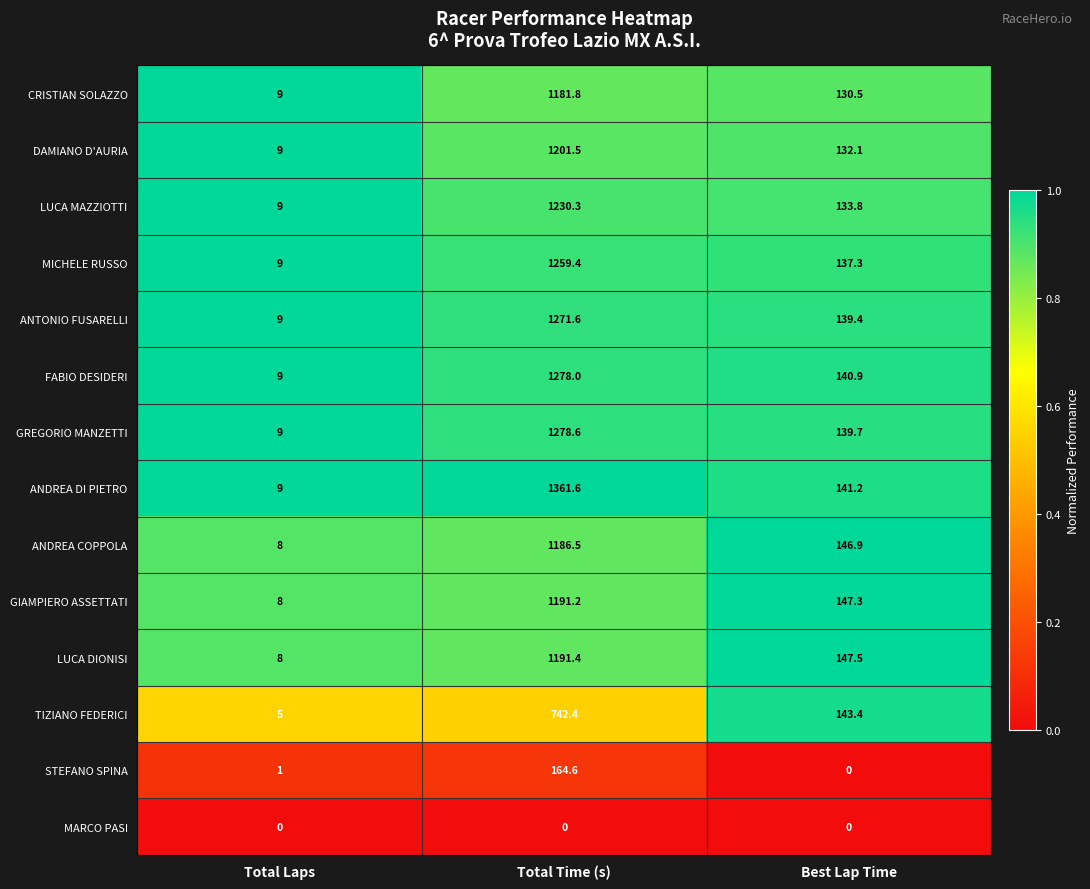

The value of LUCA DIONISI at Total Time (s) is 1191.4. True or false?

True